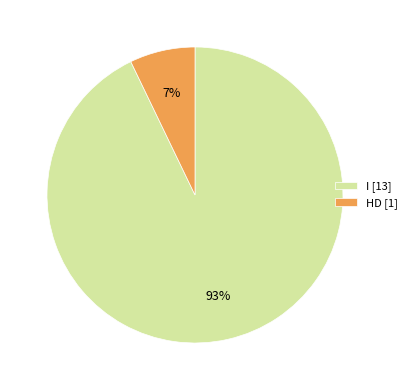

To the nearest percent, what percentage of the pie is HD [1]?

7%